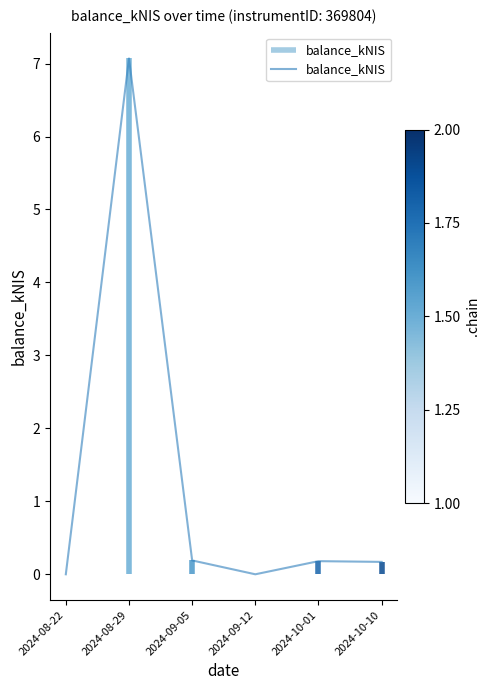

What position from the left is 2024-09-12?

4